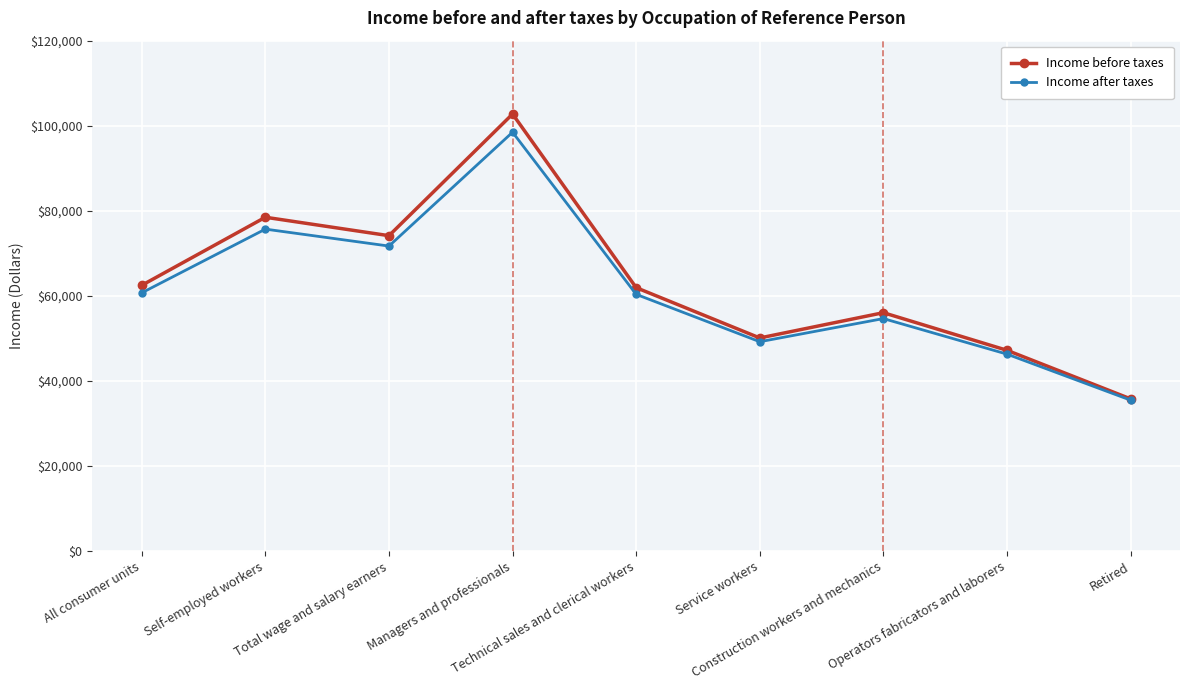

What position from the left is Service workers?

6